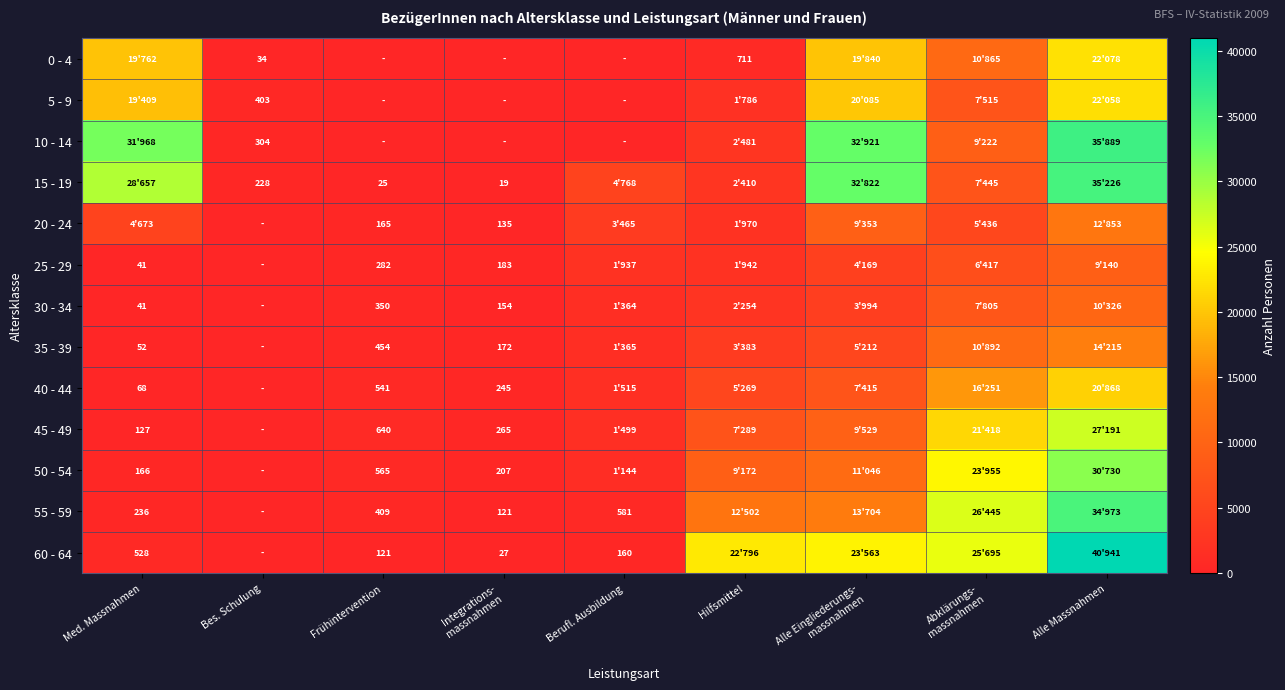

True or false: 35 - 39 has a value of 18 at Med. Massnahmen.

False